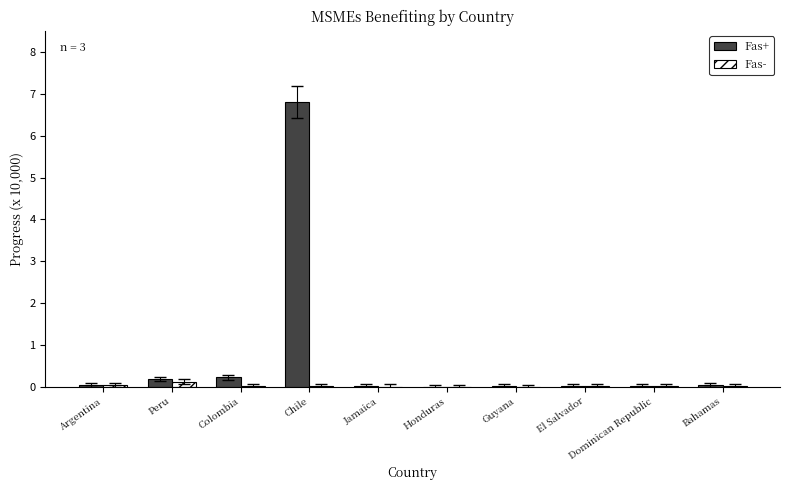

Which series changed the most between Chile and Jamaica?

Fas+